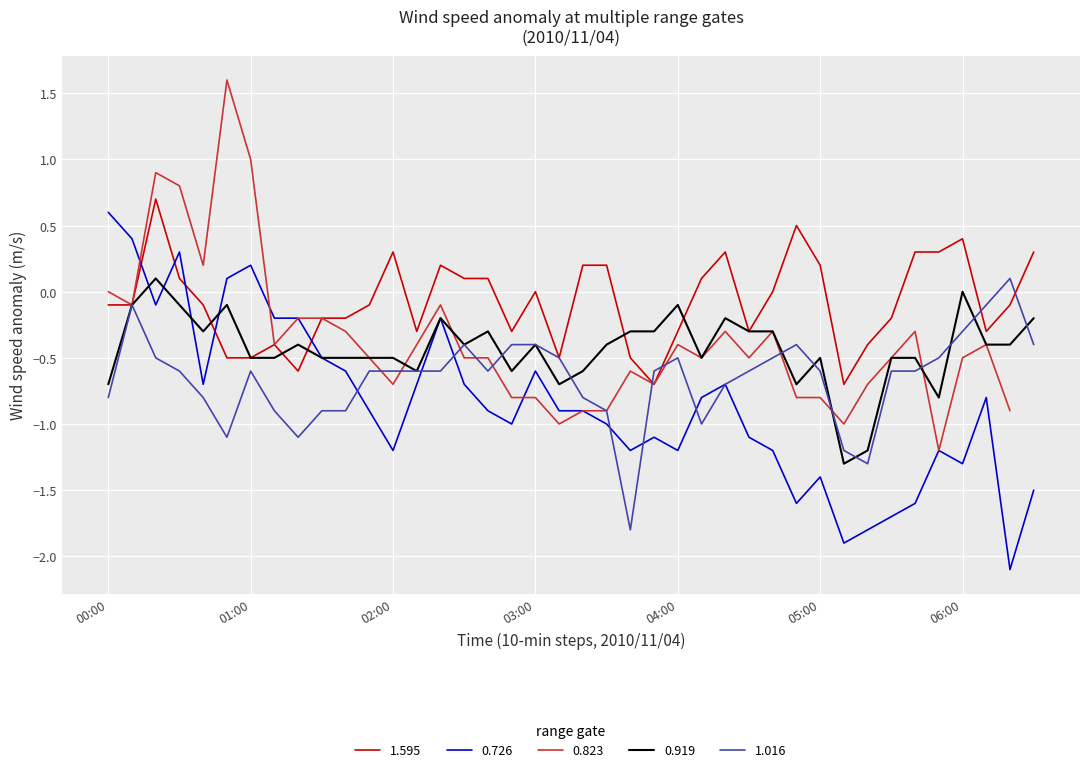

The value of 1.016 at 05:00 is -0.2. True or false?

False